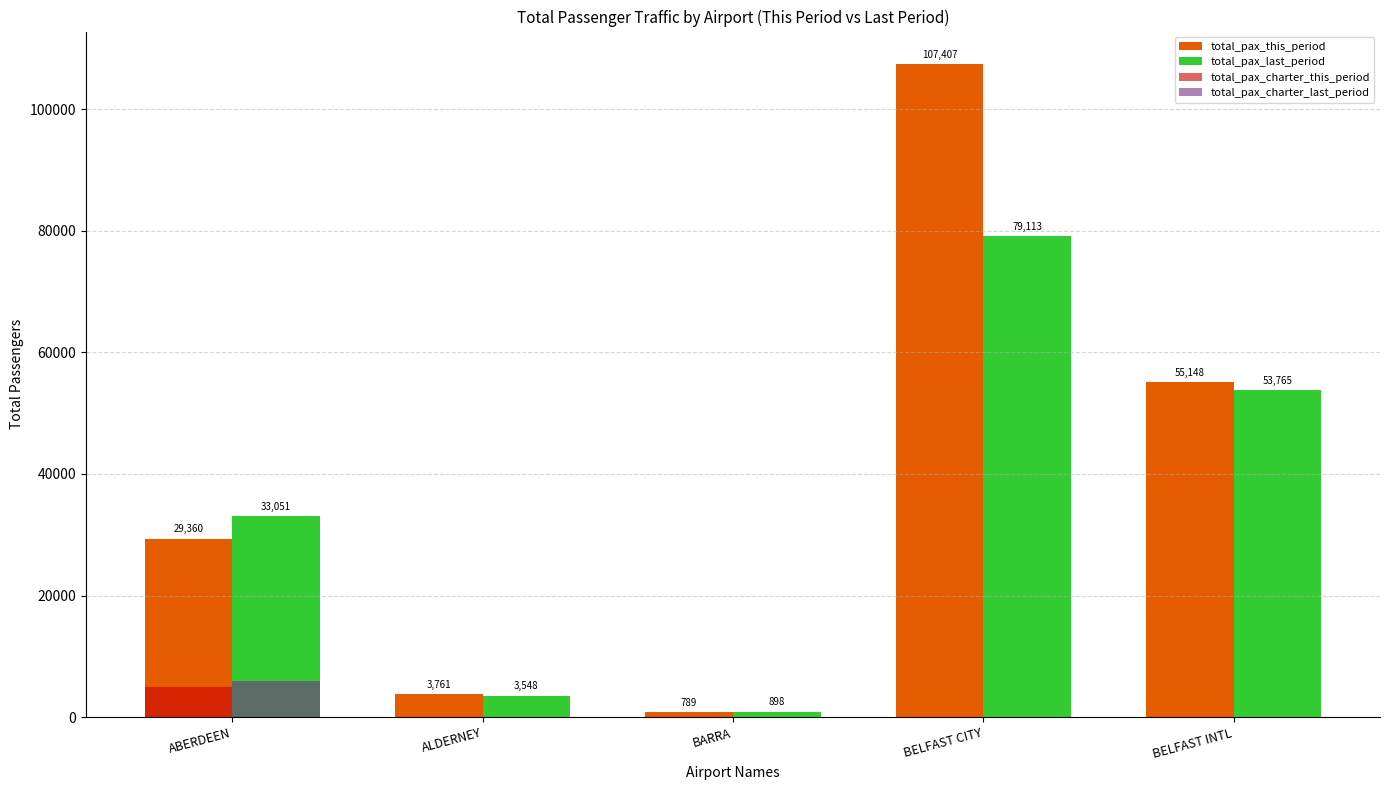

How many groups of bars are there?

5